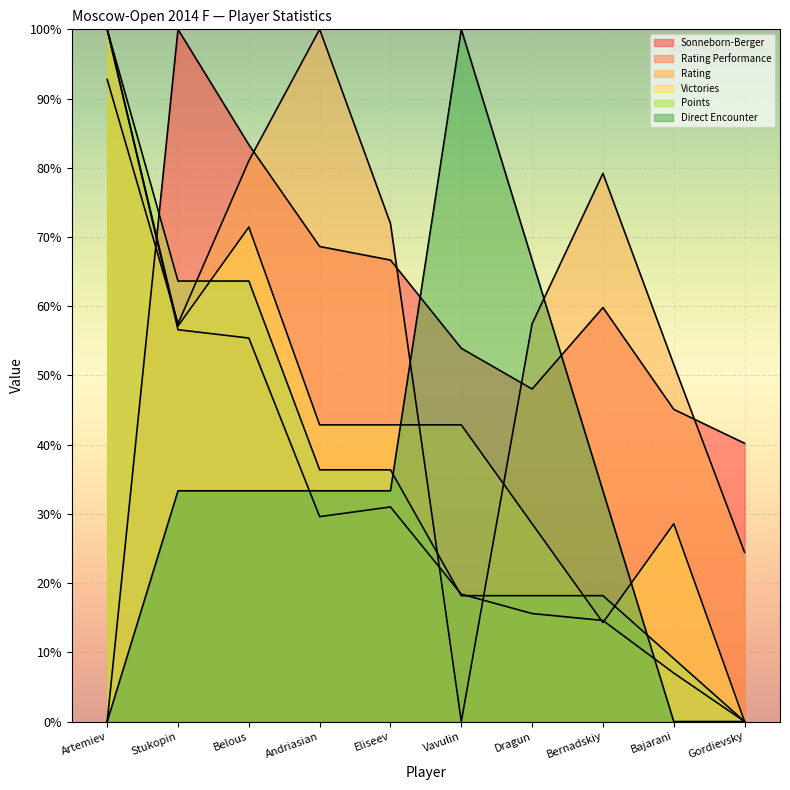

Where is Rating nearest to the value 50?

Bajarani